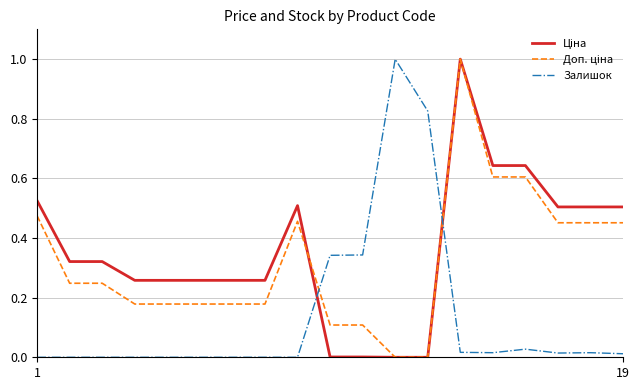

Does the chart display data point markers on the line(s)?

No